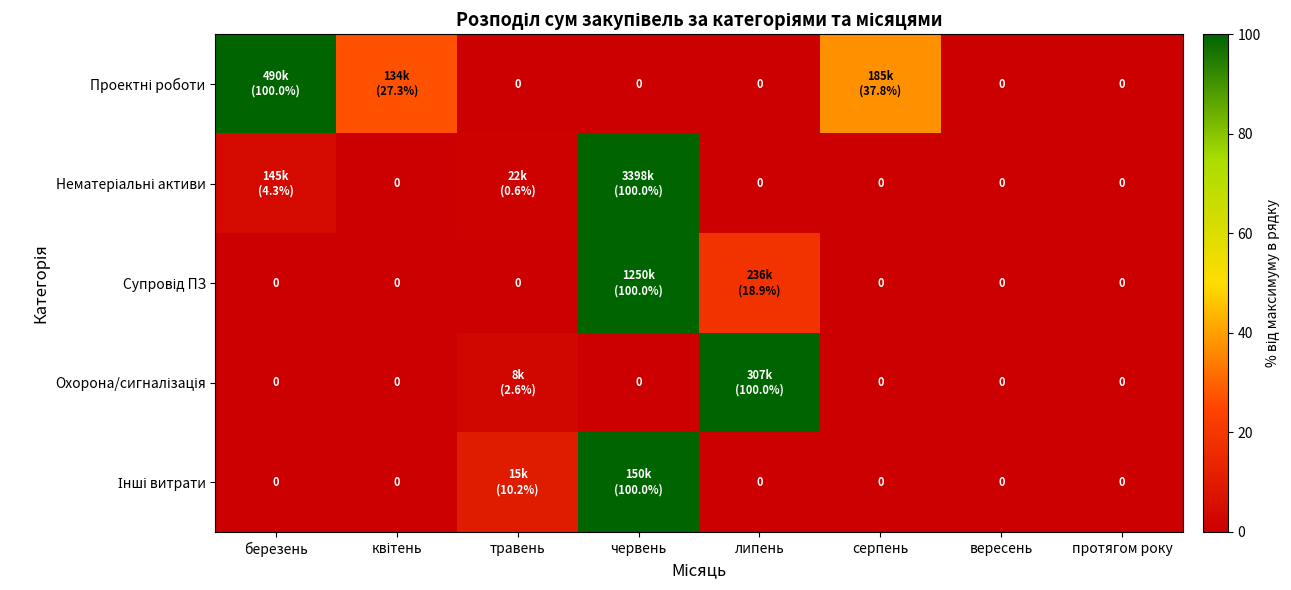

What is the difference between the Нематеріальні активи values at березень and протягом року?

4.3